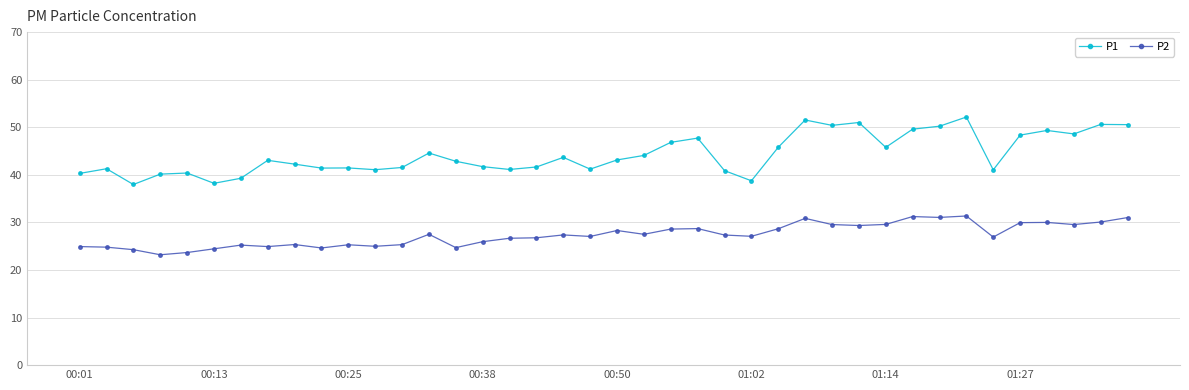

What is the value of the P1 point at the 21st from the left?

43.1